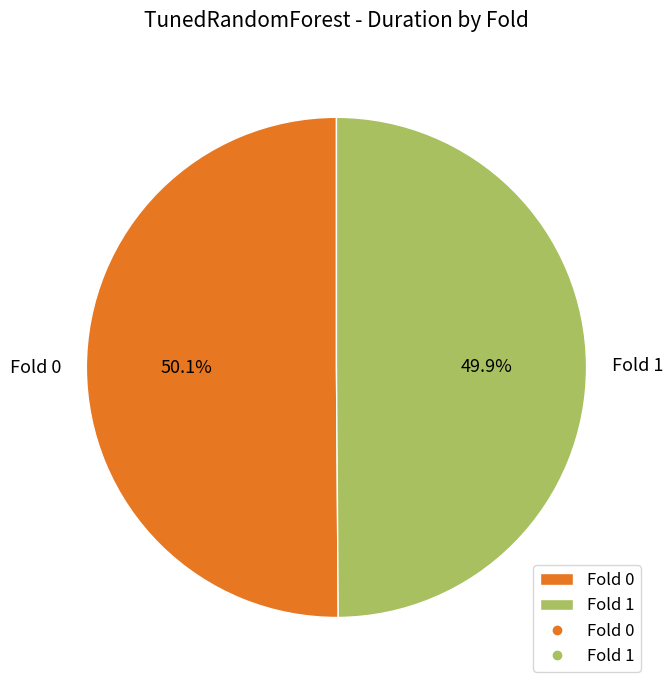

Combined, do Fold 0 and Fold 1 account for over 50%?

Yes